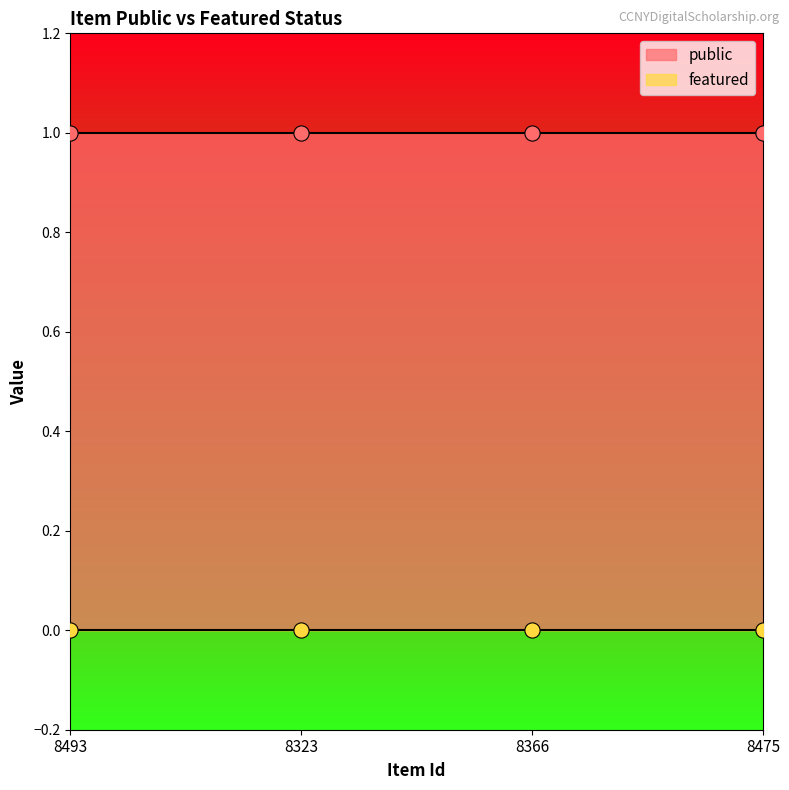

Which series has the largest Y range (max minus min)?

public